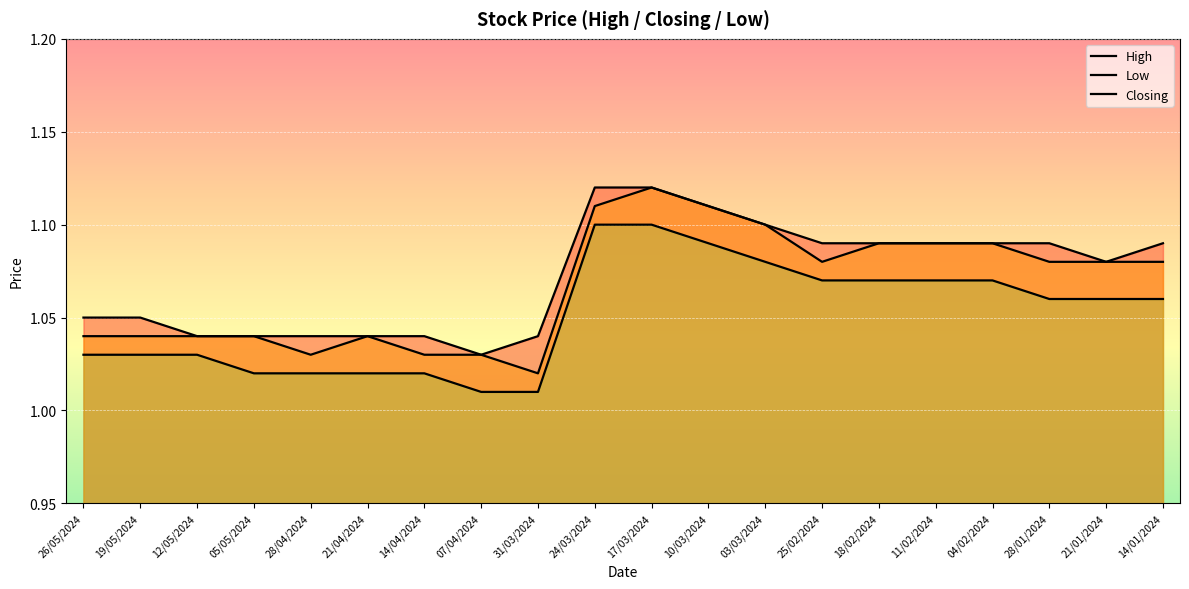

Which category has the highest value in the High series?

24/03/2024